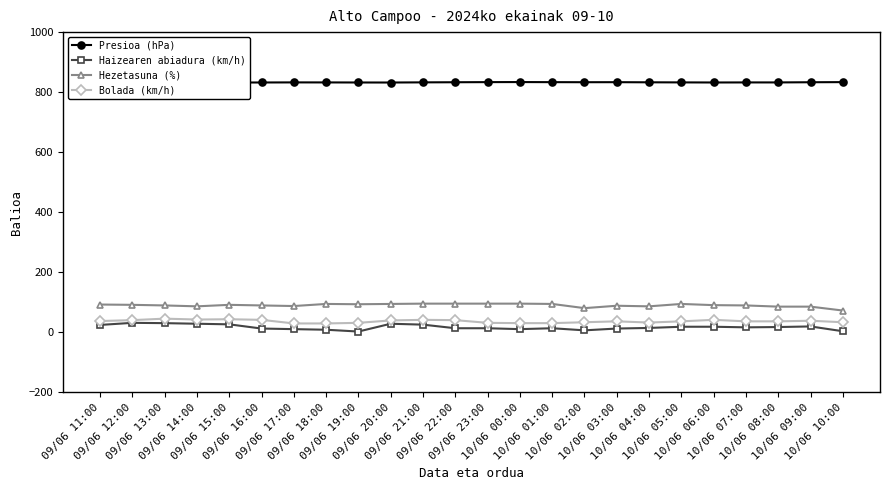

At how many categories does at least one series exceed 465?

24